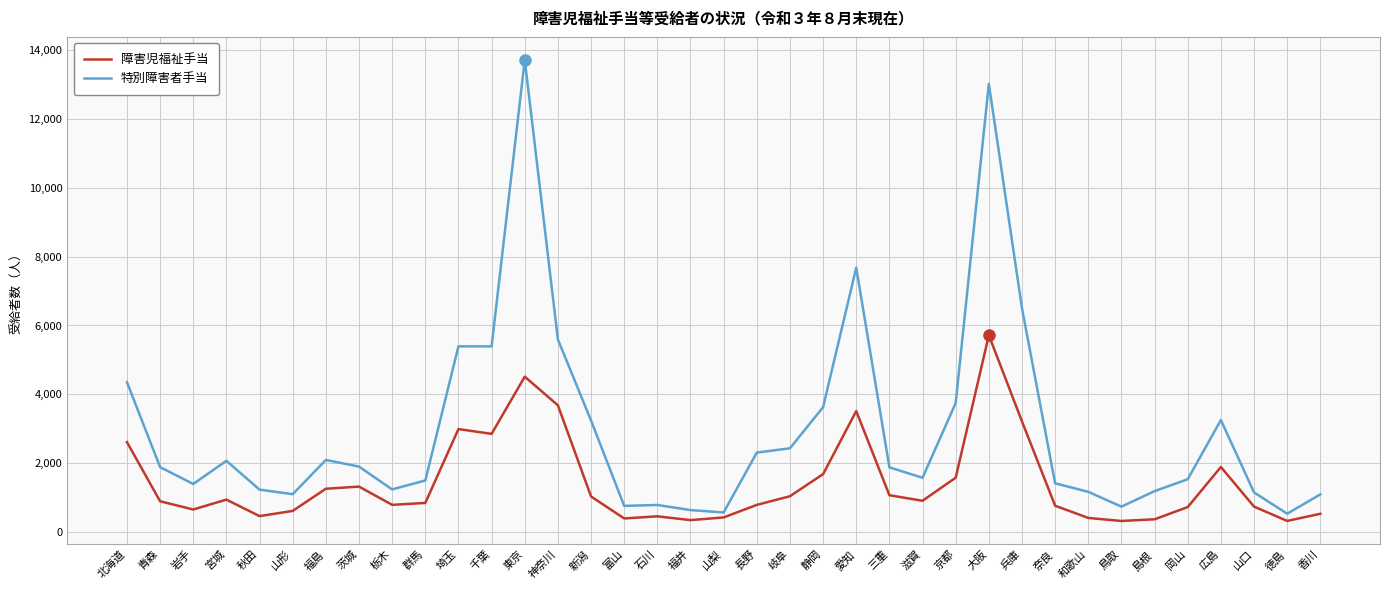

At which category does 特別障害者手当 reach its first local valley?

岩手